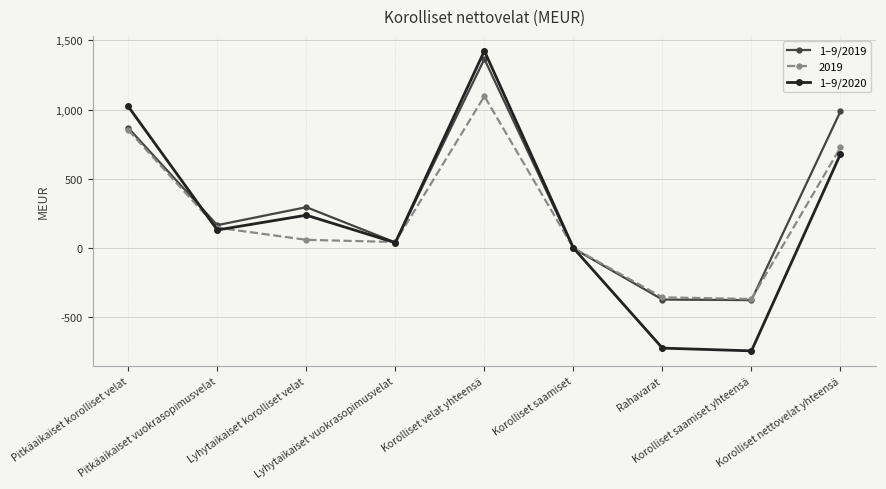

In 2019, how many points are lower than both neighbors (excluding endpoints)?

2